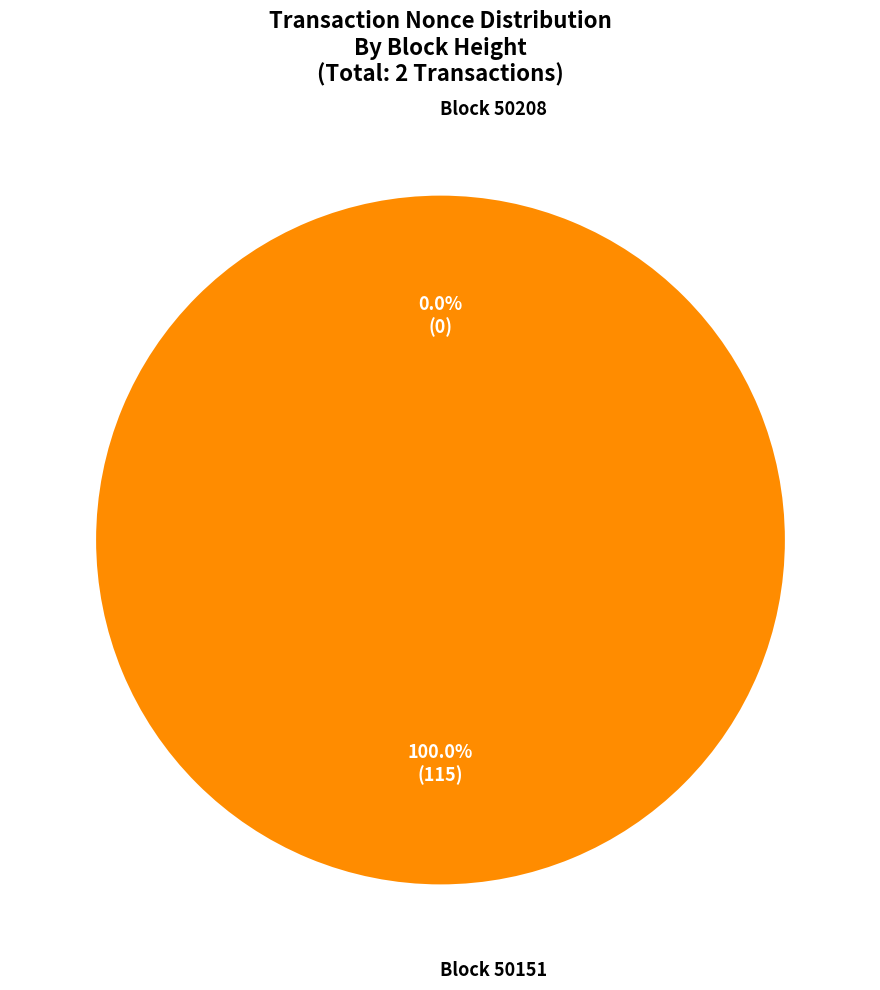

To the nearest percent, what percentage of the pie is 50151?

100%